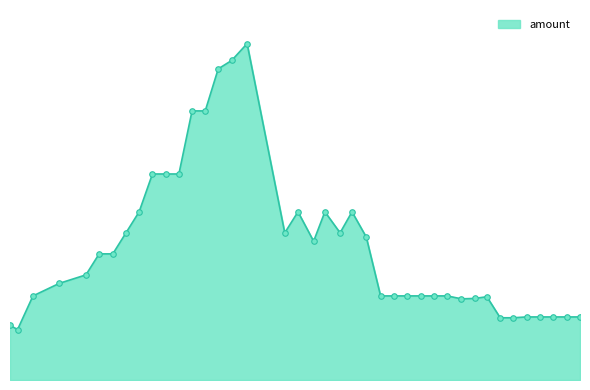

Does the chart display data point markers on the line(s)?

No